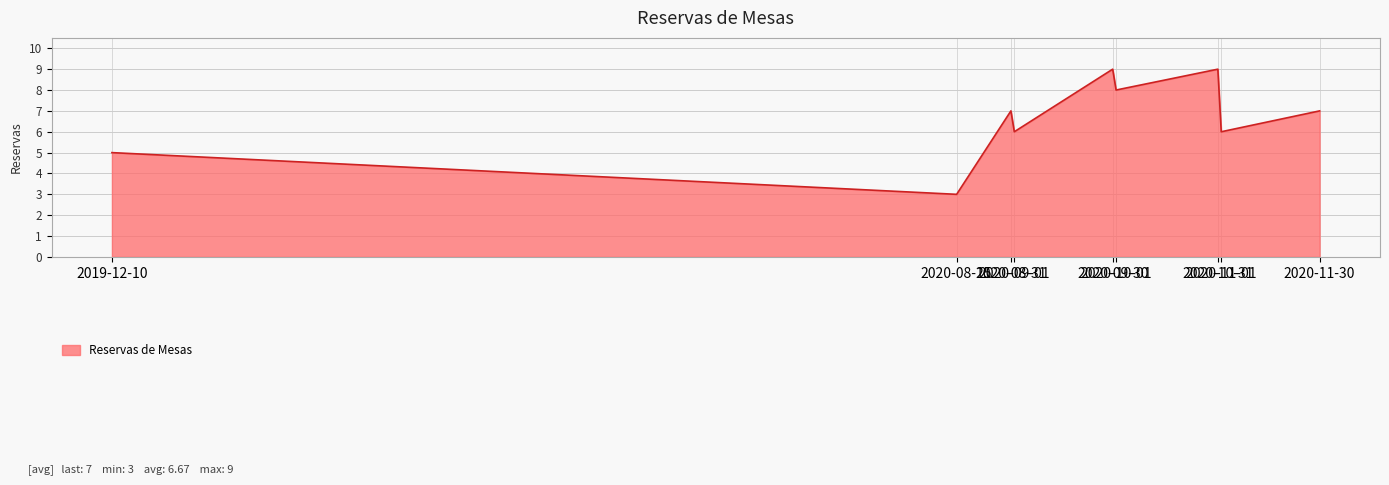

Reading left to right, extract all data points from this chart.

5	3	7	6	9	8	9	6	7